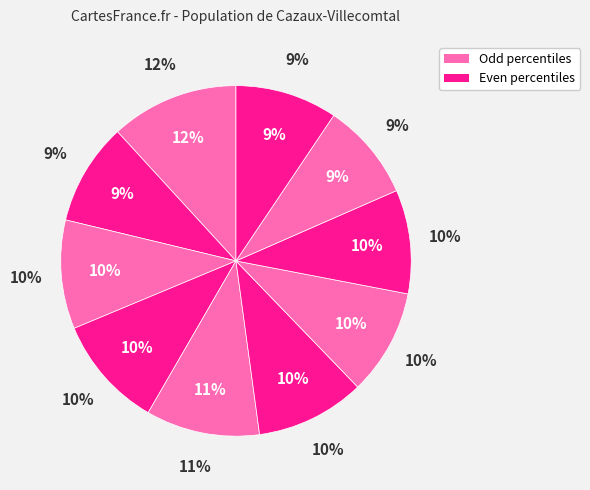

What is the change in value from pct65 to pct85?

-0.1